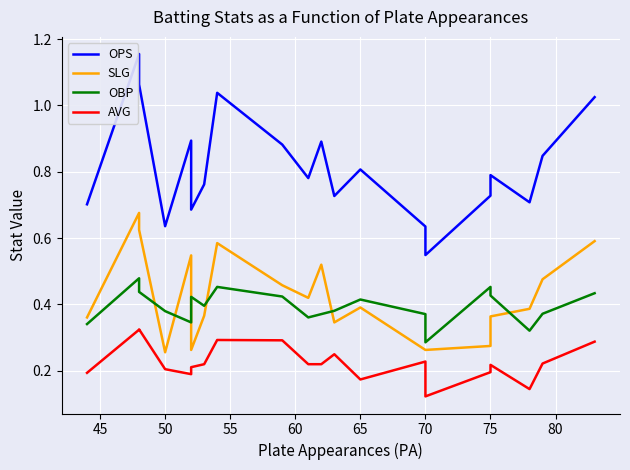

What is the difference between the maximum and minimum values in the OPS series?

0.6